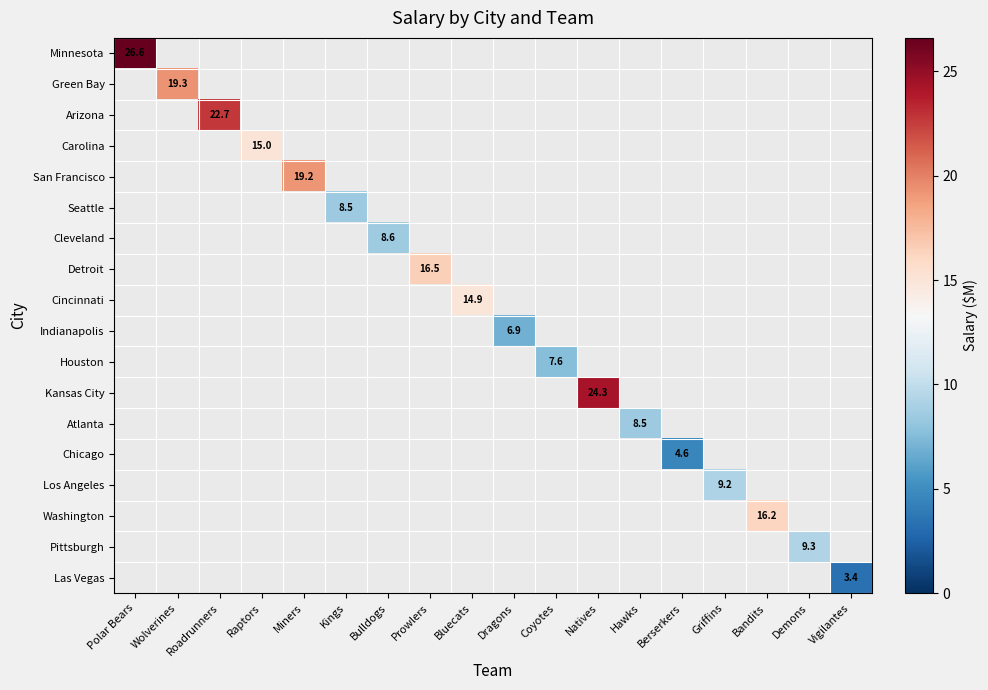

How many positive values does the Kansas City series have?

1